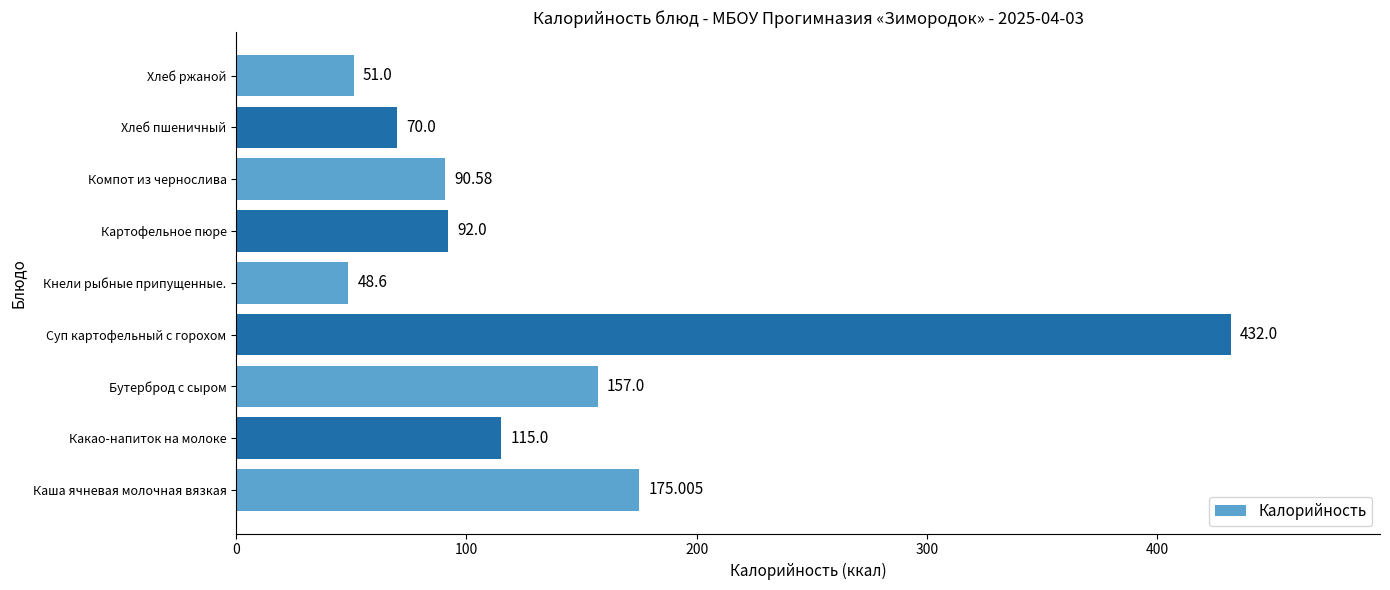

What is the smallest value displayed?

48.6